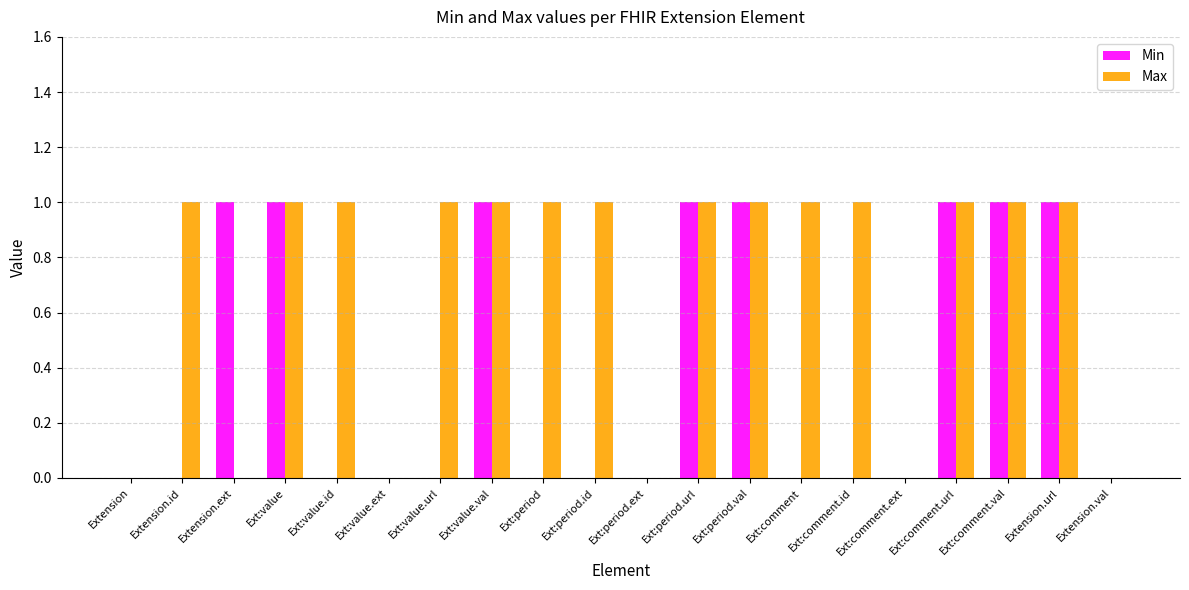

What are all the series names shown in the legend?

Min, Max